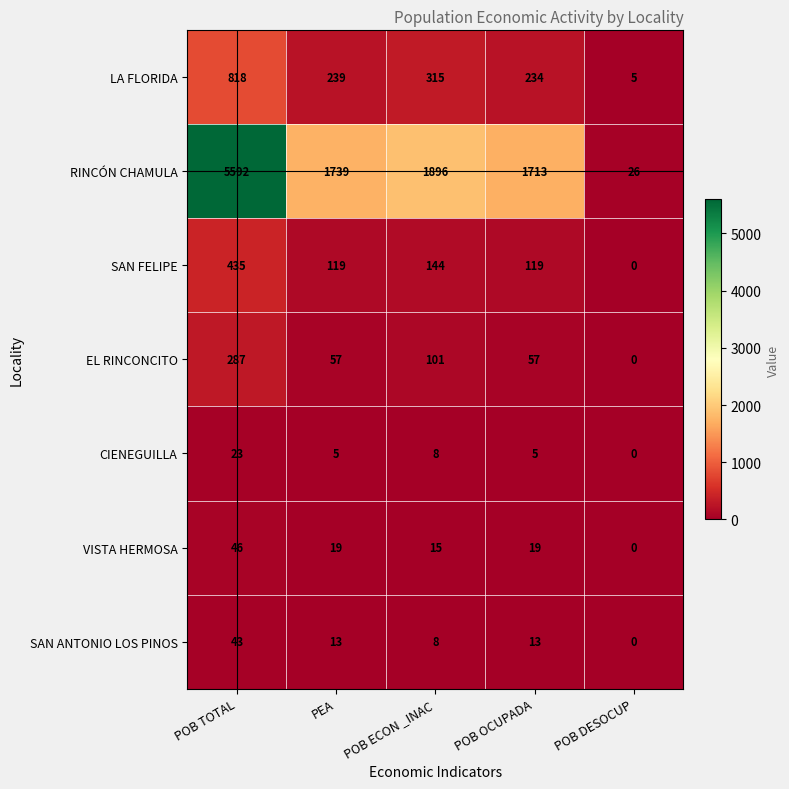

What is the sum of the EL RINCONCITO values at POB DESOCUP and POB OCUPADA?

57